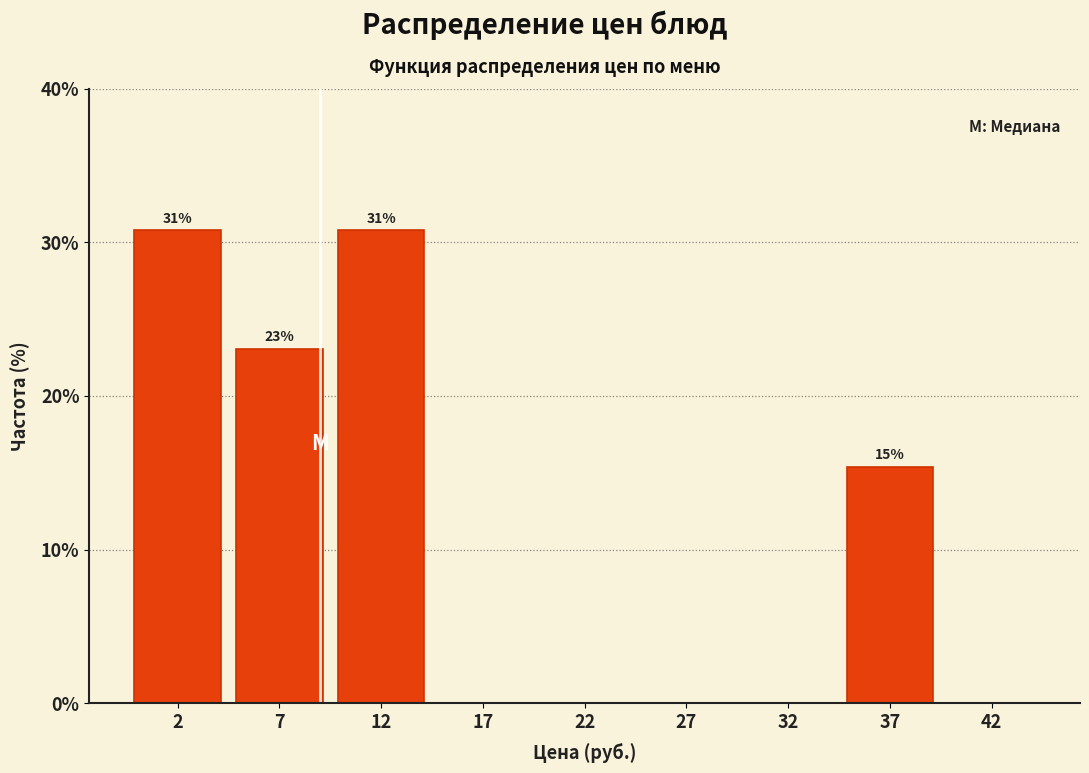

Reading left to right, list all the values displayed in this chart.

2=30.8	7=23.1	12=30.8	17=0.0	22=0.0	27=0.0	32=0.0	37=15.4	42=0.0